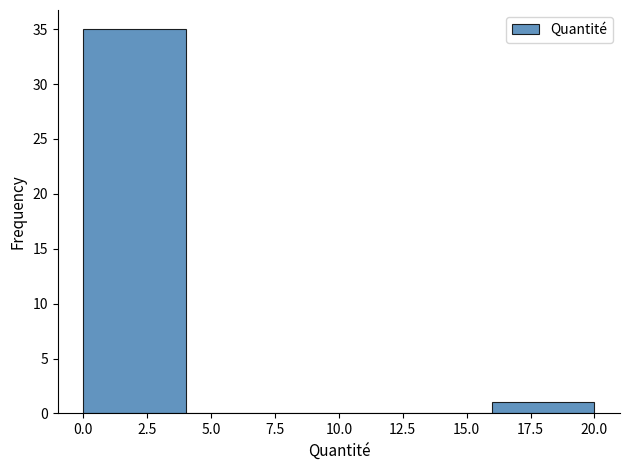

What is the height of the bar covering 0 to 4 on the x-axis? The values are not printed on the chart, so give them approximately, as read against the axis.

35